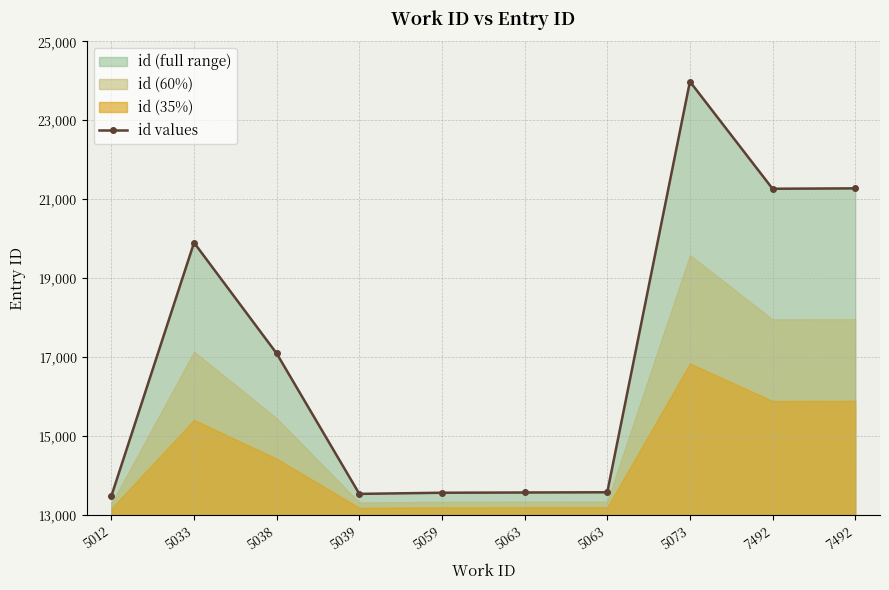

Rank the categories by value from highest to lowest.

5073, 7492, 7492, 5033, 5038, 5063, 5063, 5059, 5039, 5012